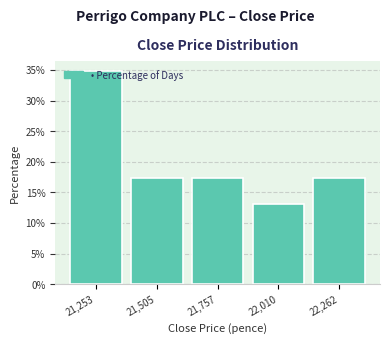

Is it true that the value at 22,262 is 17.4?

True